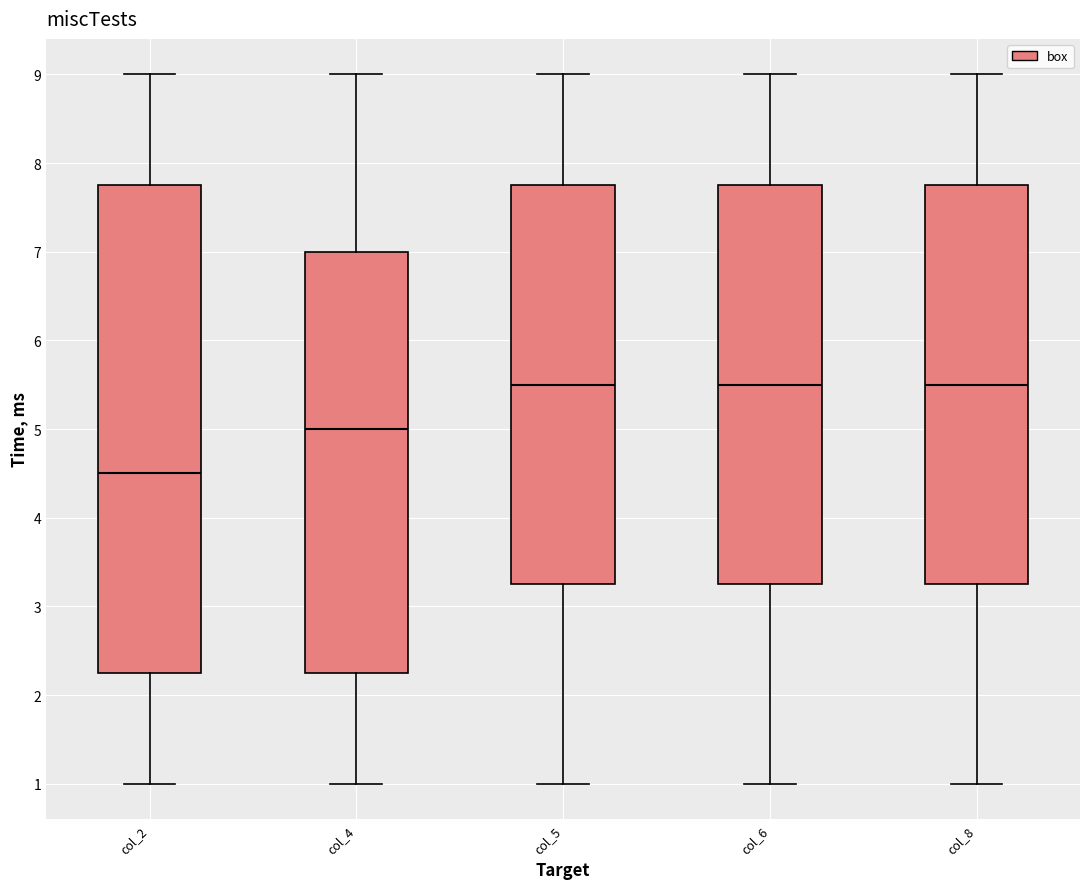

Reading left to right, read every box against the y-axis: the position of its median line, the range the box covers, and the ends of its whiskers. The values are not printed on the chart, so give them approximately, as read against the axis.

col_2: median 4.5, box 2.3 to 7.8, whiskers 1.0 to 9.0
col_4: median 5.0, box 2.3 to 7.0, whiskers 1.0 to 9.0
col_5: median 5.5, box 3.3 to 7.8, whiskers 1.0 to 9.0
col_6: median 5.5, box 3.3 to 7.8, whiskers 1.0 to 9.0
col_8: median 5.5, box 3.3 to 7.8, whiskers 1.0 to 9.0